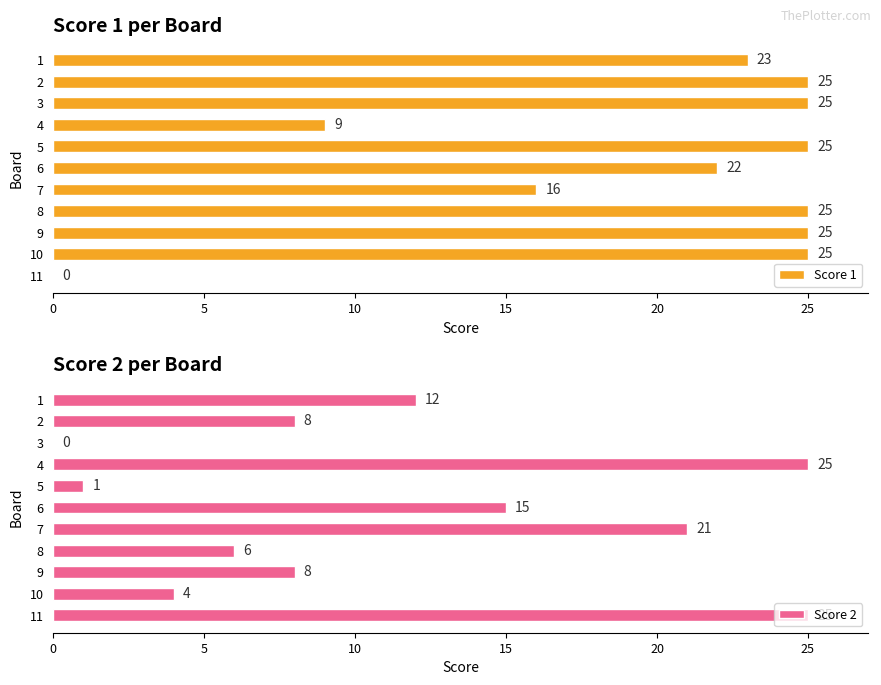

What is the greatest value displayed?

25